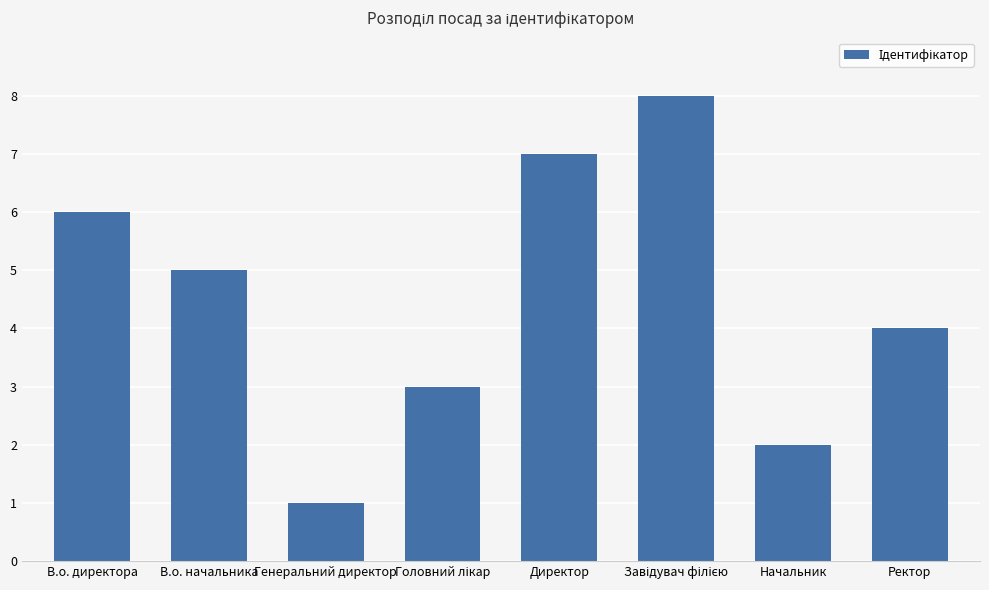

What is the label of the 1st bar from the right?

Ректор